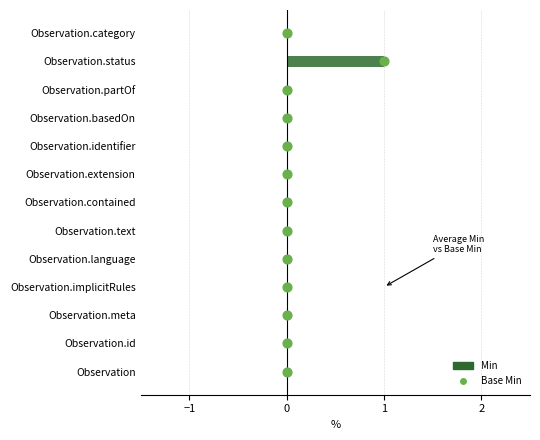

Which series has the largest total across all categories?

Base Min